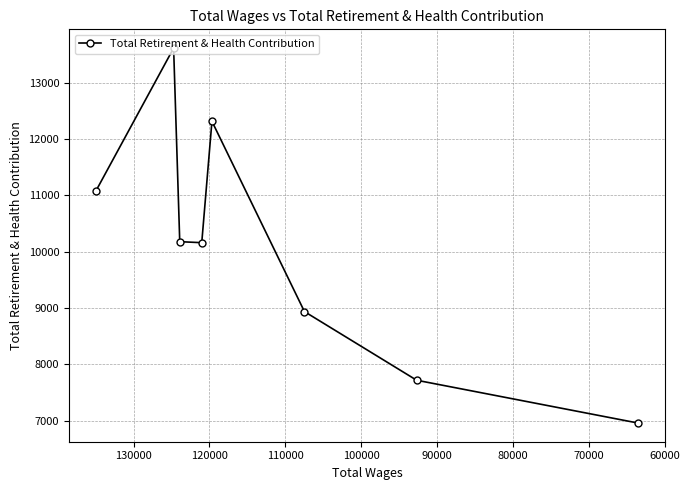

True or false: the data shows 18266 at 80000.

False